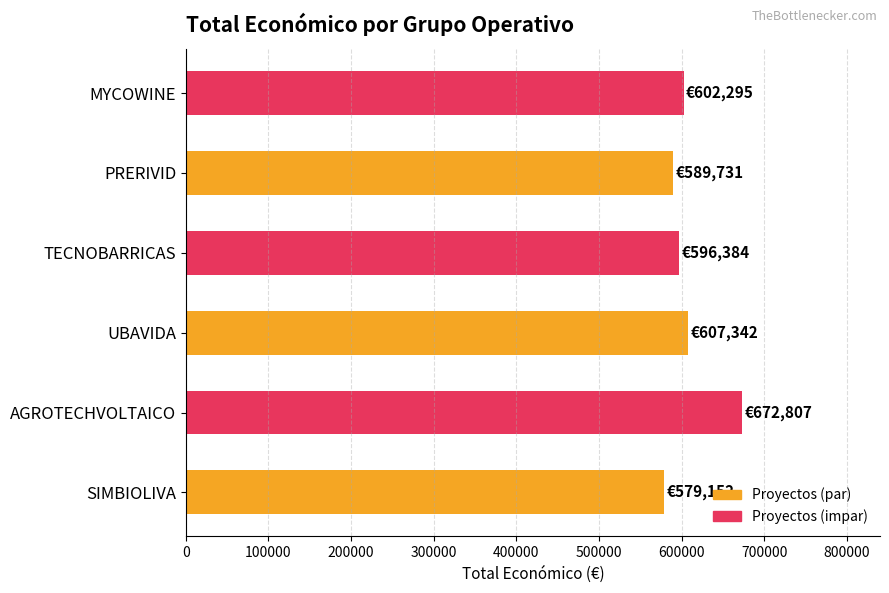

What is the difference between the second highest and minimum values?

28190.0